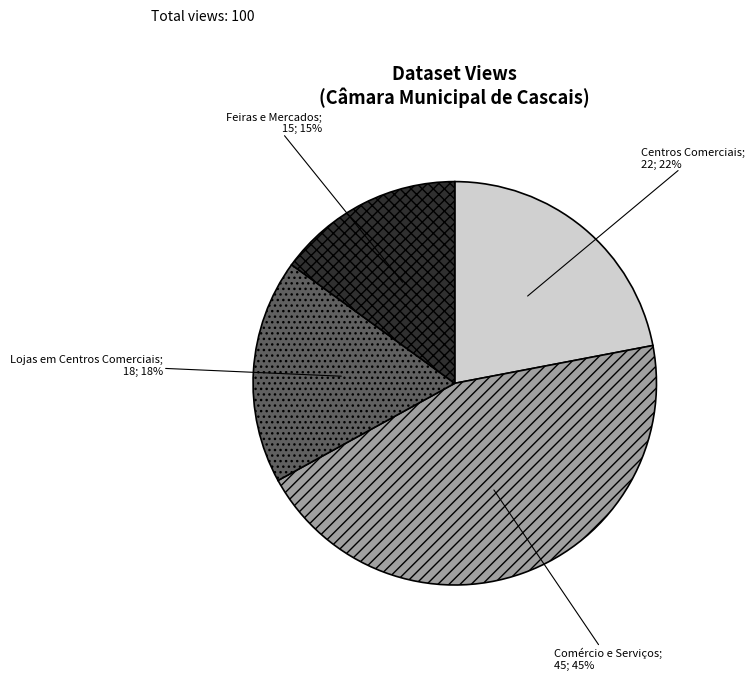

To the nearest percent, what is the difference between the largest and smallest slice percentages?

30%